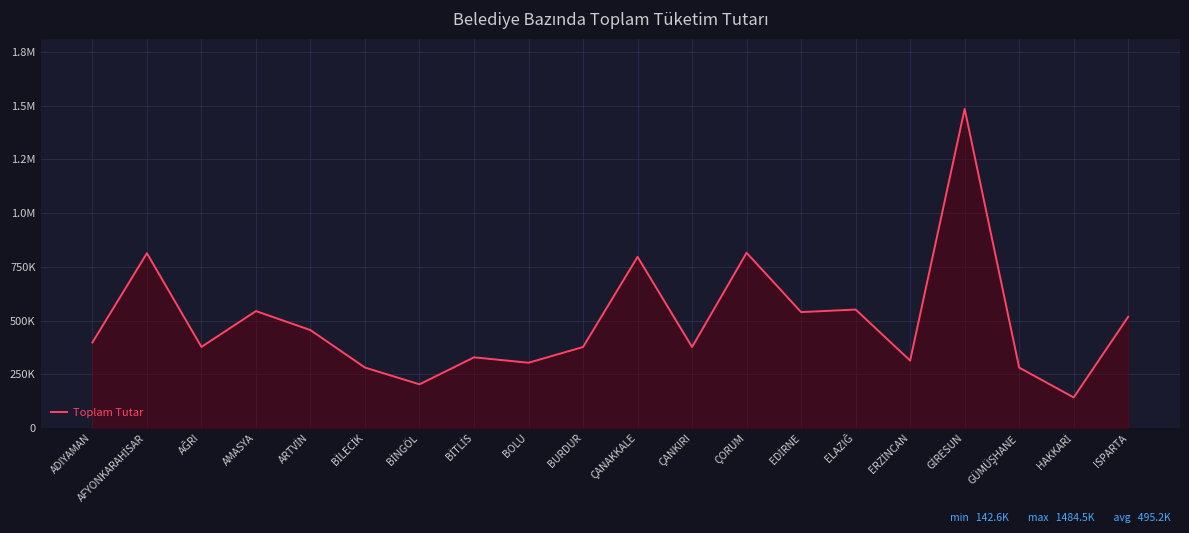

What is the minimum value shown in the chart?

142632.9